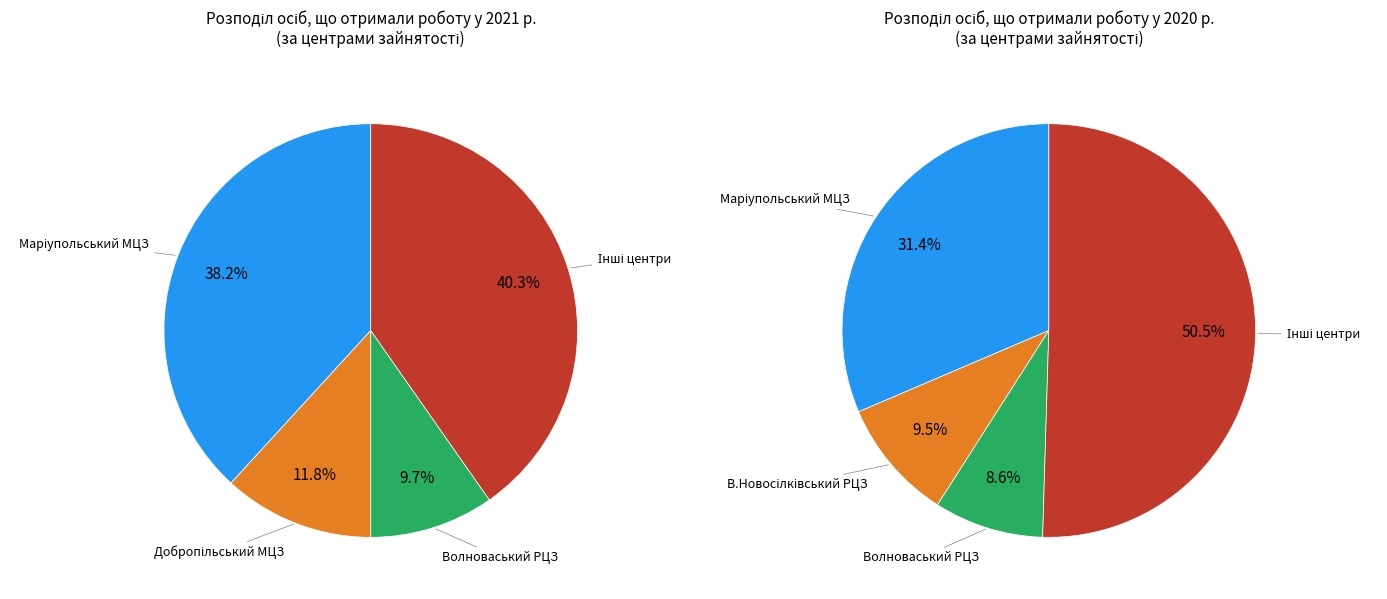

The Авдіївський МЦЗ slice represents 10% of the pie. True or false?

False